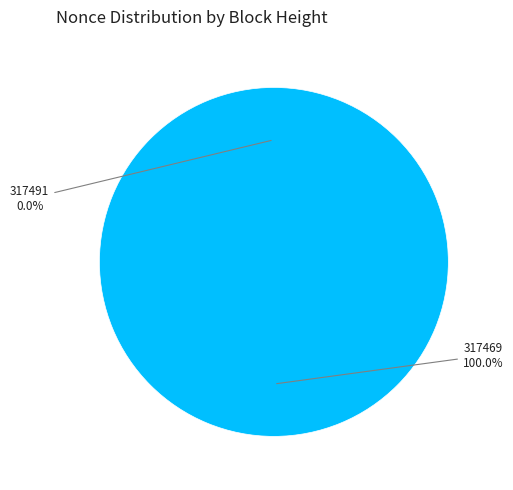

The 317469 slice represents 100% of the pie. True or false?

True